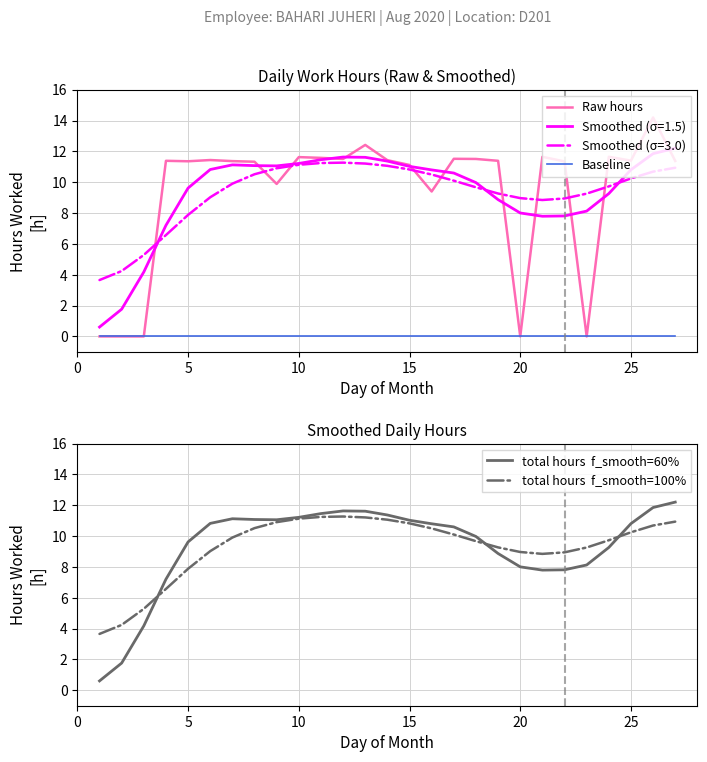

List the series in order of their peak value, highest first.

Raw hours, total hours  f_smooth=60%, total hours  f_smooth=100%, Baseline